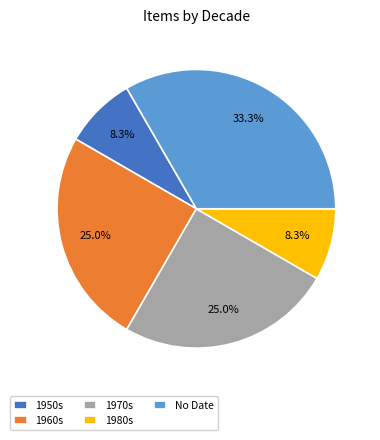

Which has a higher value, 1980s or 1970s?

1970s